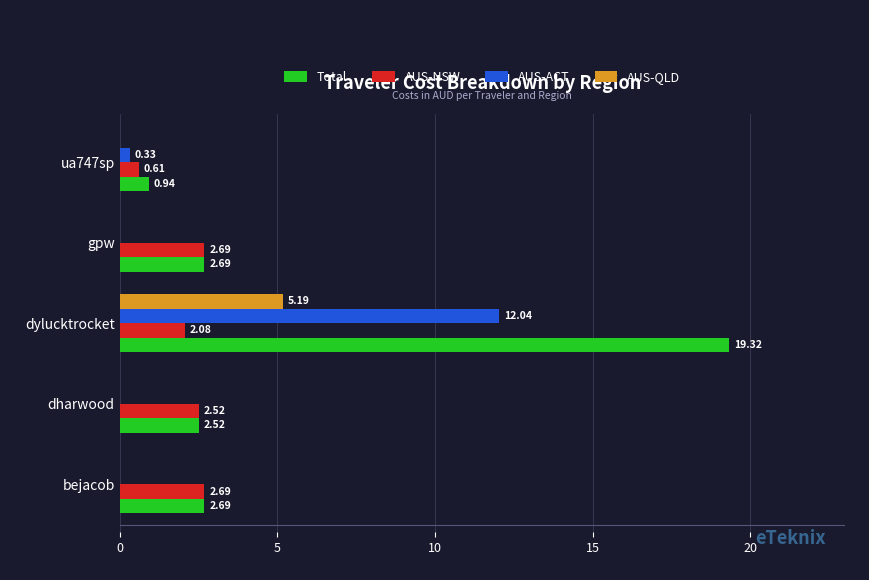

At which category is the sum across all series the highest?

dylucktrocket